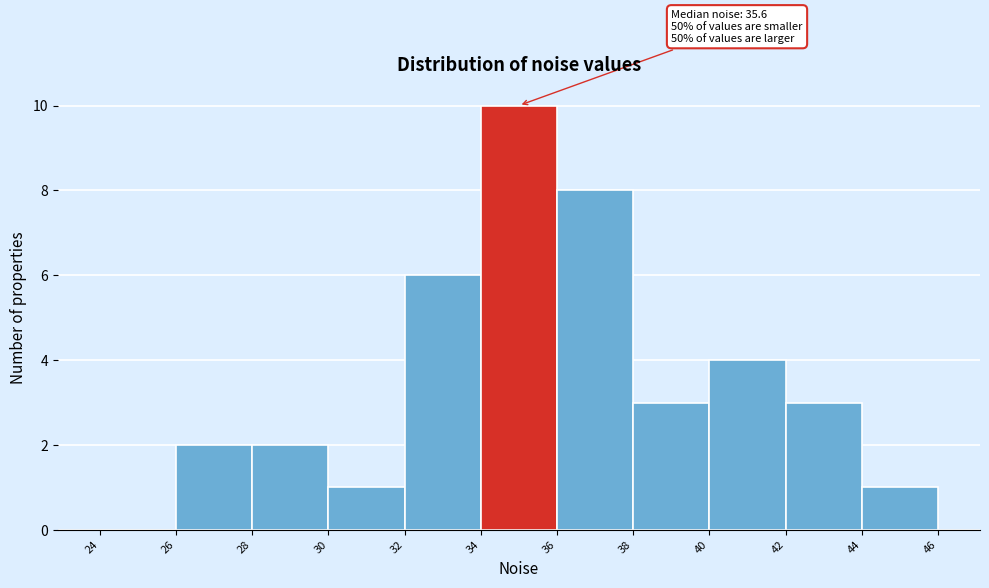

Which range on the x-axis has the tallest bar?

34 to 36